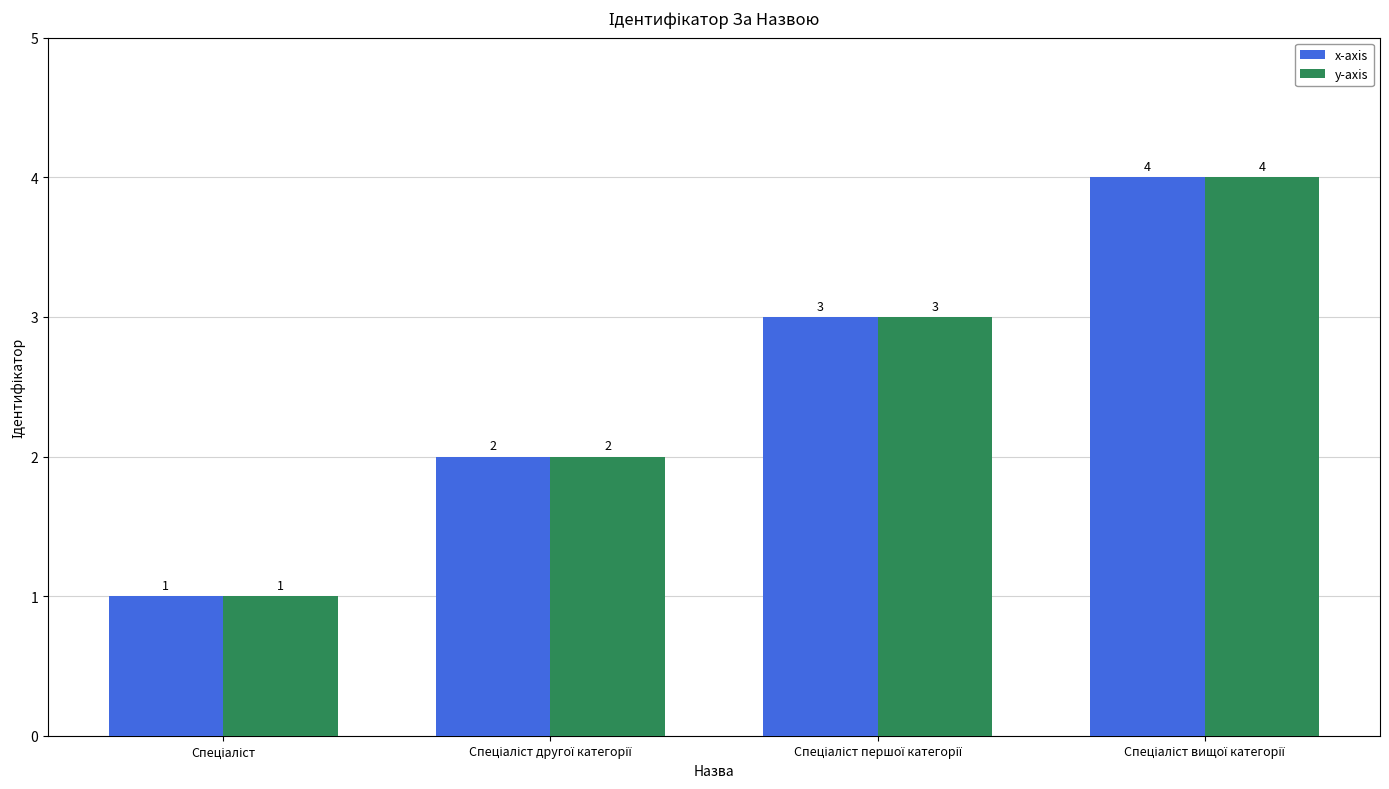

What is the sum of all y-axis values?

10